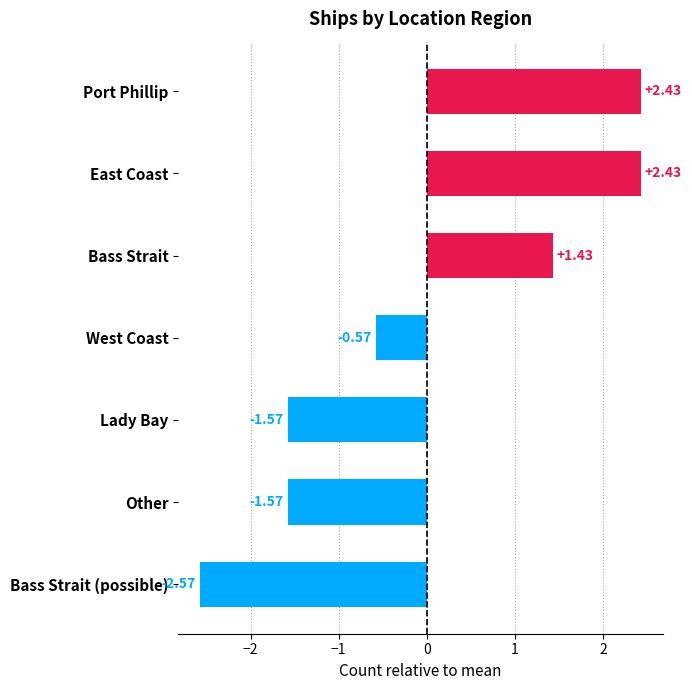

At which label is the value closest to 0?

West Coast